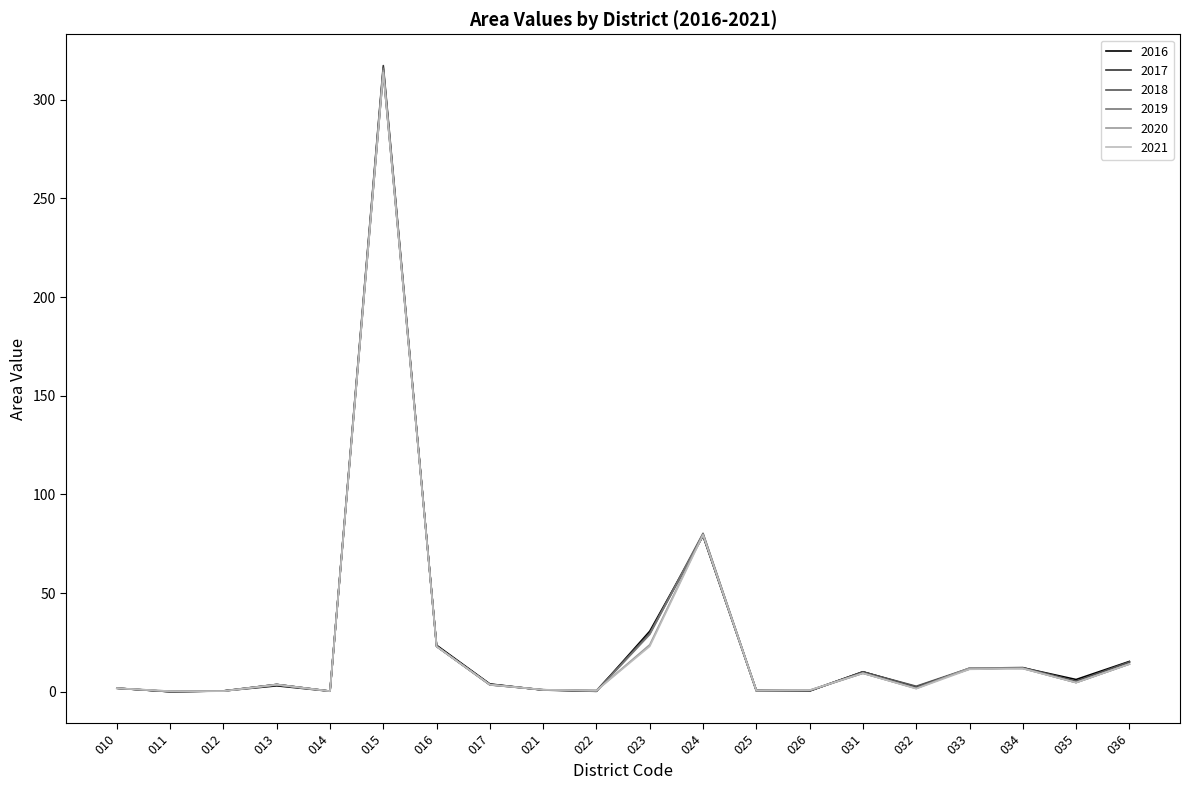

What are all the series names shown in the legend?

2016, 2017, 2018, 2019, 2020, 2021